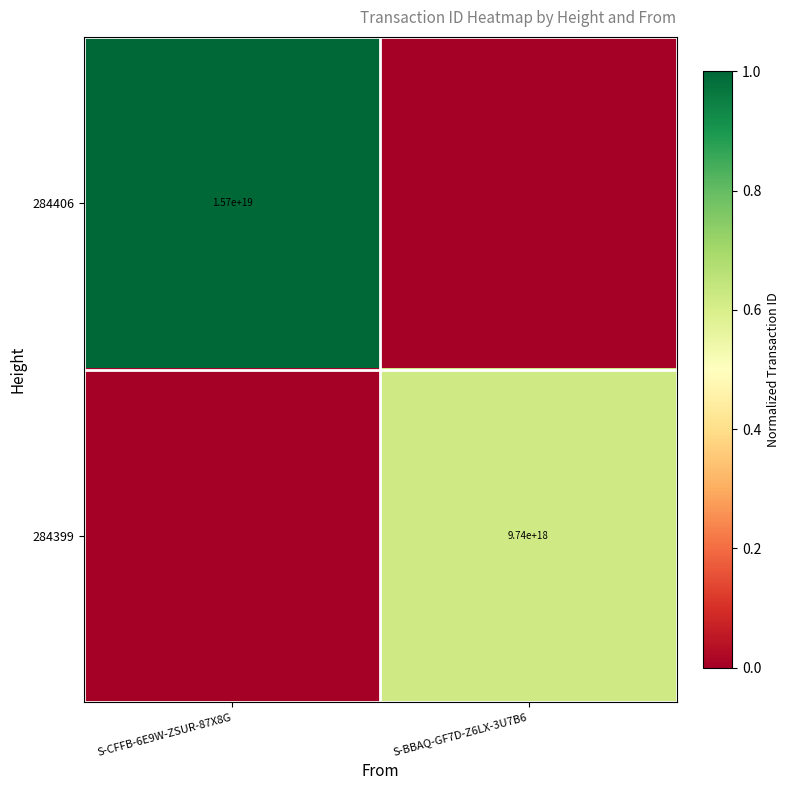

Is it true that 284399 equals 9740000000000000000 at S-BBAQ-GF7D-Z6LX-3U7B6?

True